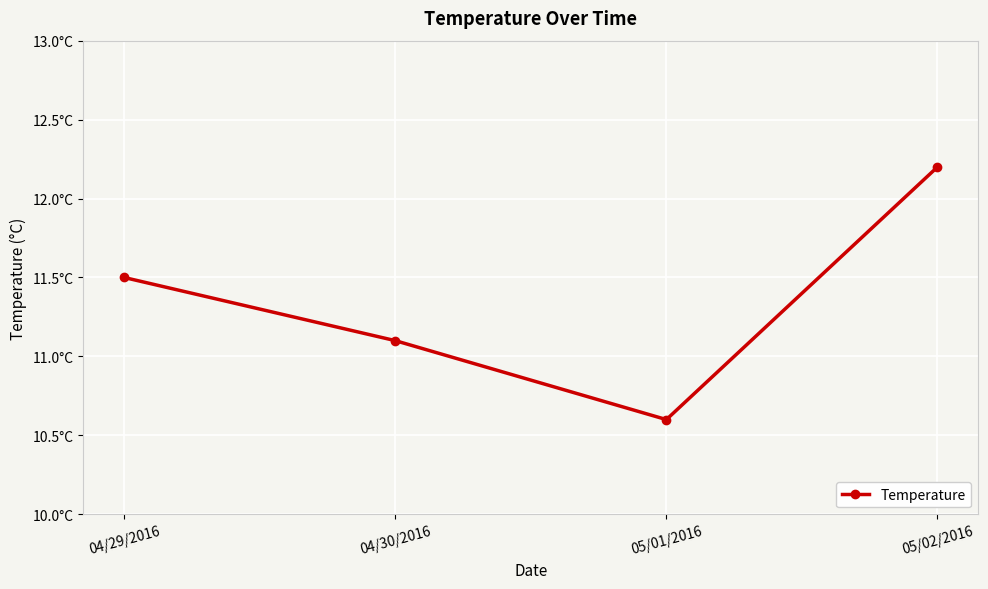

Rank the categories by value from highest to lowest.

05/02/2016, 04/29/2016, 04/30/2016, 05/01/2016